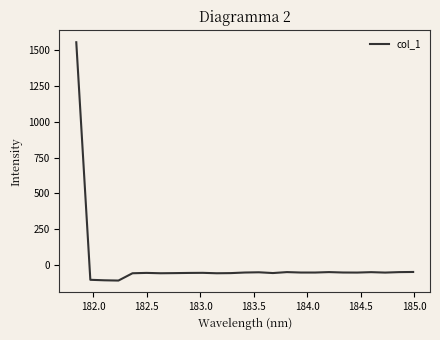

What is the minimum value shown in the chart?

-109.1